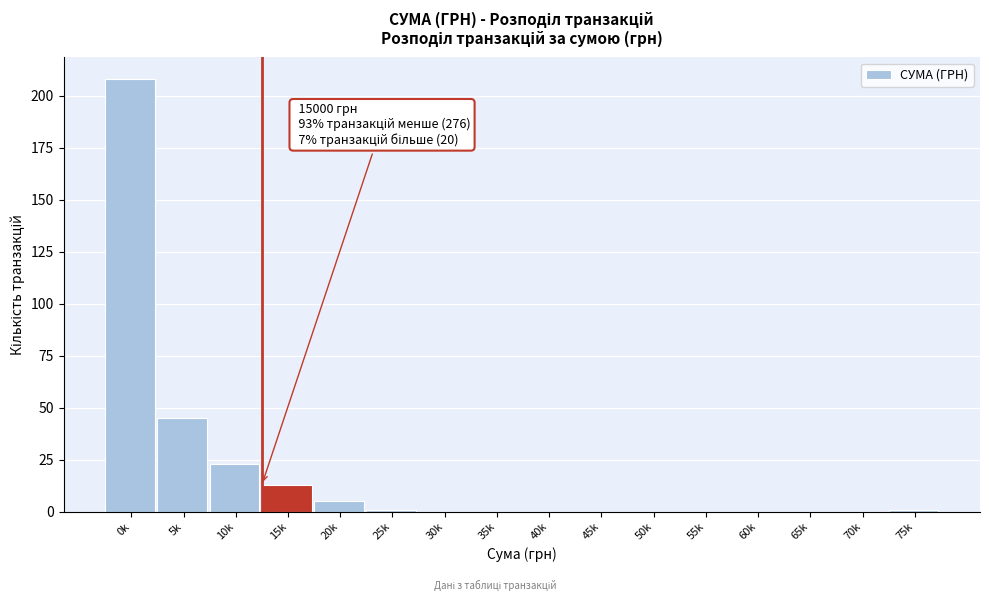

Reading right to left, list all the values displayed in this chart.

75k=1	70k=0	65k=0	60k=0	55k=0	50k=0	45k=0	40k=0	35k=0	30k=0	25k=1	20k=5	15k=13	10k=23	5k=45	0k=208